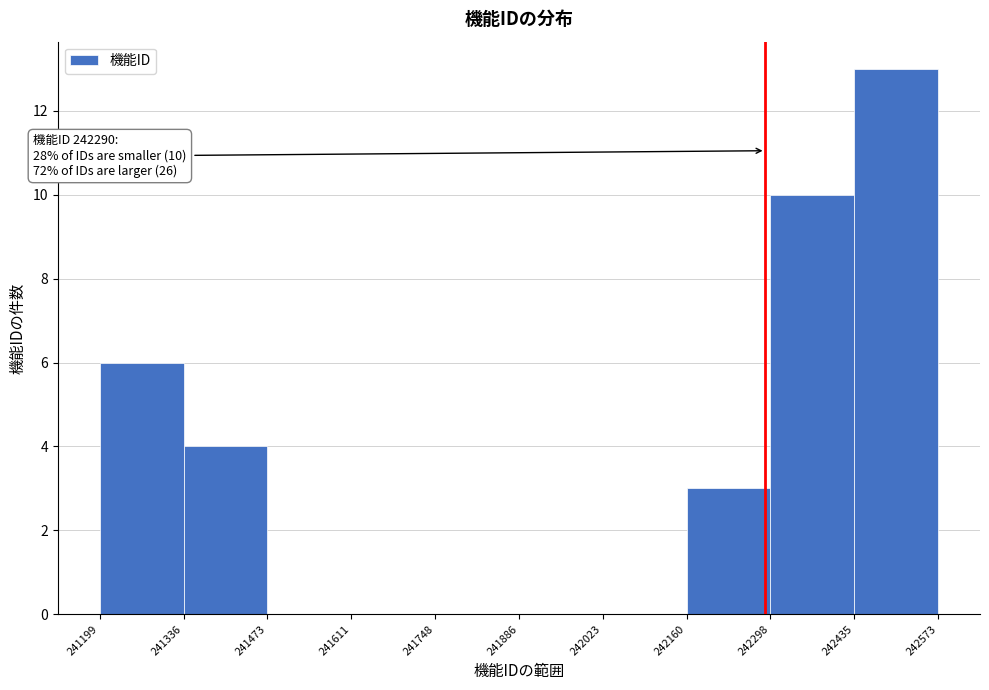

Over which range of the x-axis is the bar tallest?

242435 to 242573